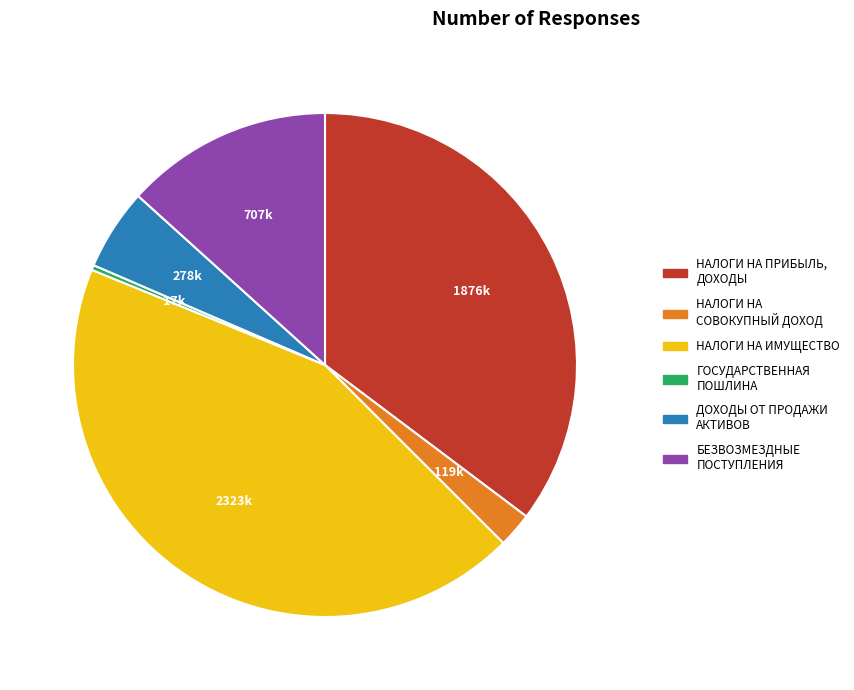

Is there any slice that represents more than half of the pie?

No